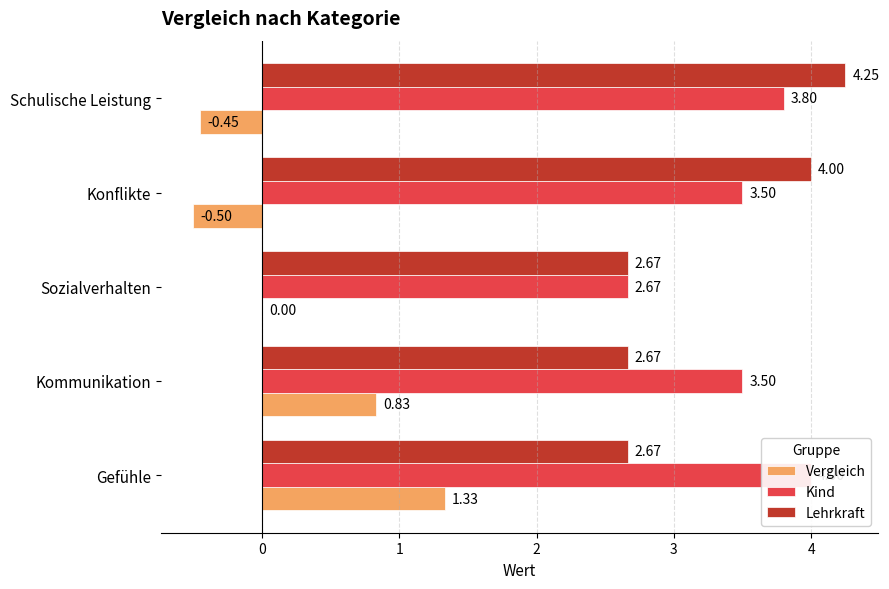

Does the chart contain stacked bars?

No